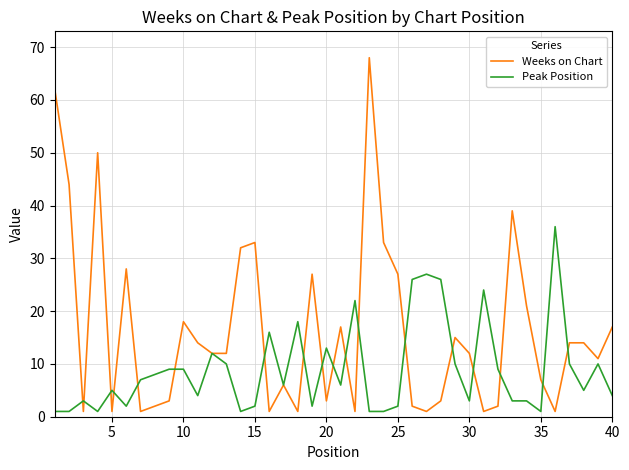

Which series has the largest total across all categories?

Weeks on Chart